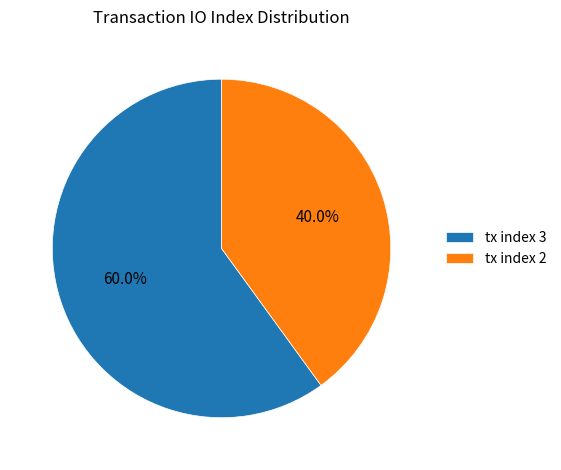

To the nearest percent, what is the average slice percentage?

50%